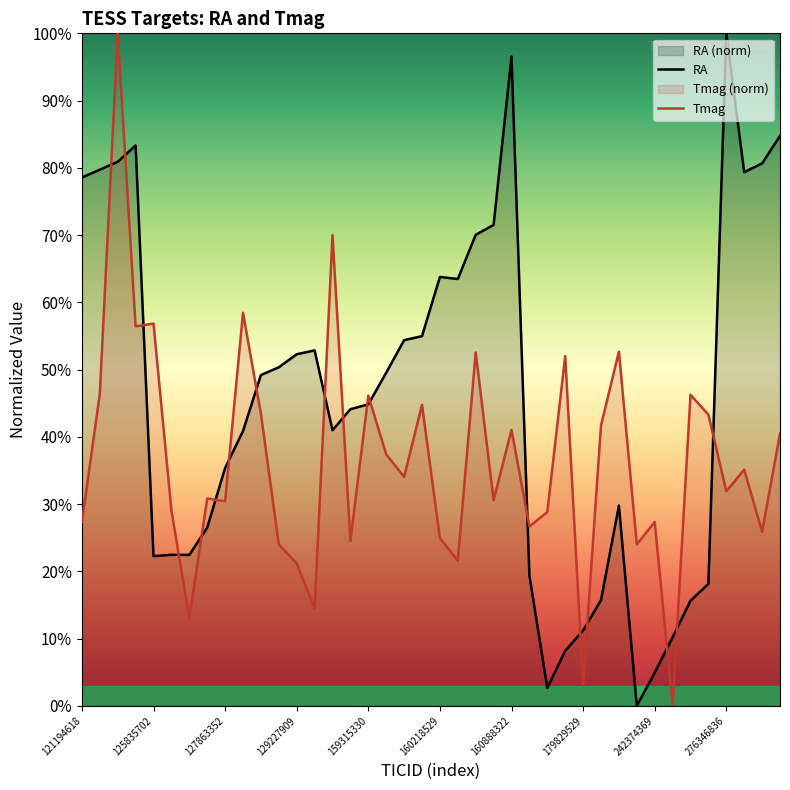

Which category has the highest value across all series?

276346836